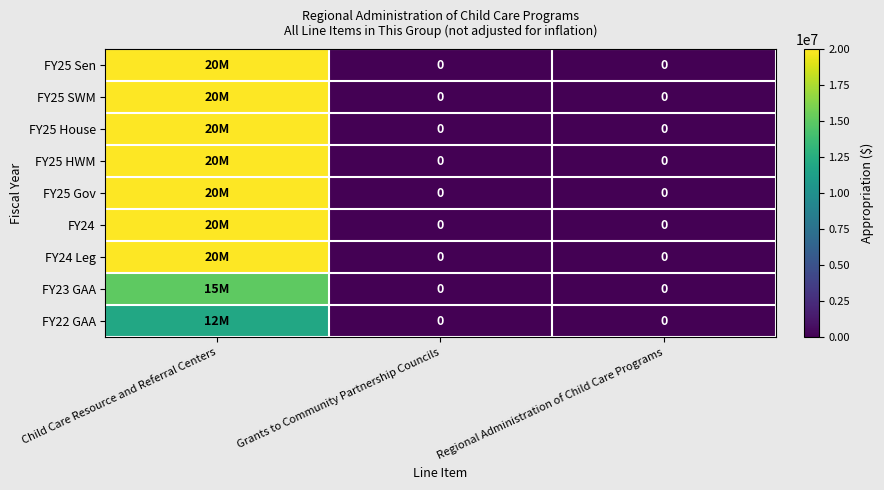

The value of FY25 House at Grants to Community Partnership Councils is 0. True or false?

True